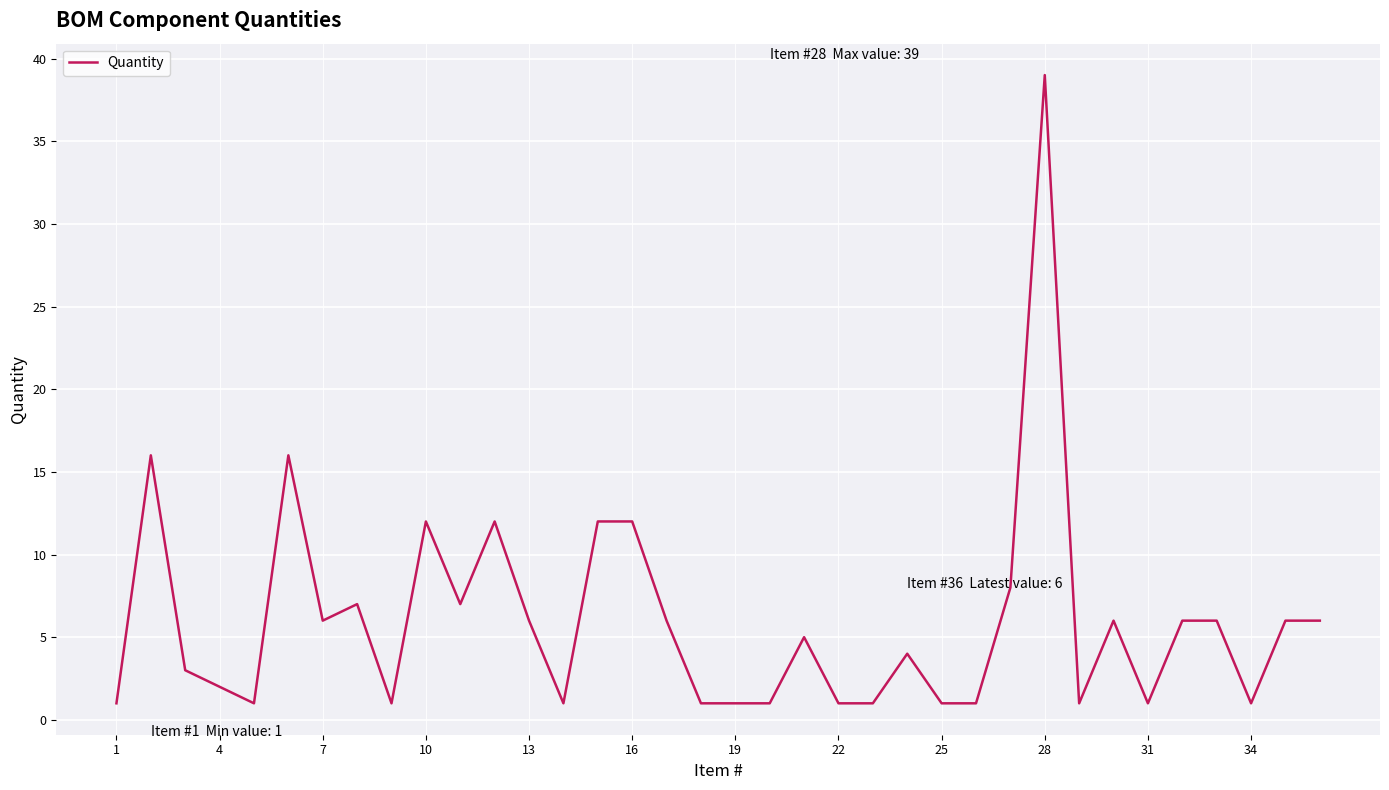

Reading left to right, transcribe all the data shown in this chart.

1	16	3	2	1	16	6	7	1	12	7	12	6	1	12	12	6	1	1	1	5	1	1	4	1	1	8	39	1	6	1	6	6	1	6	6